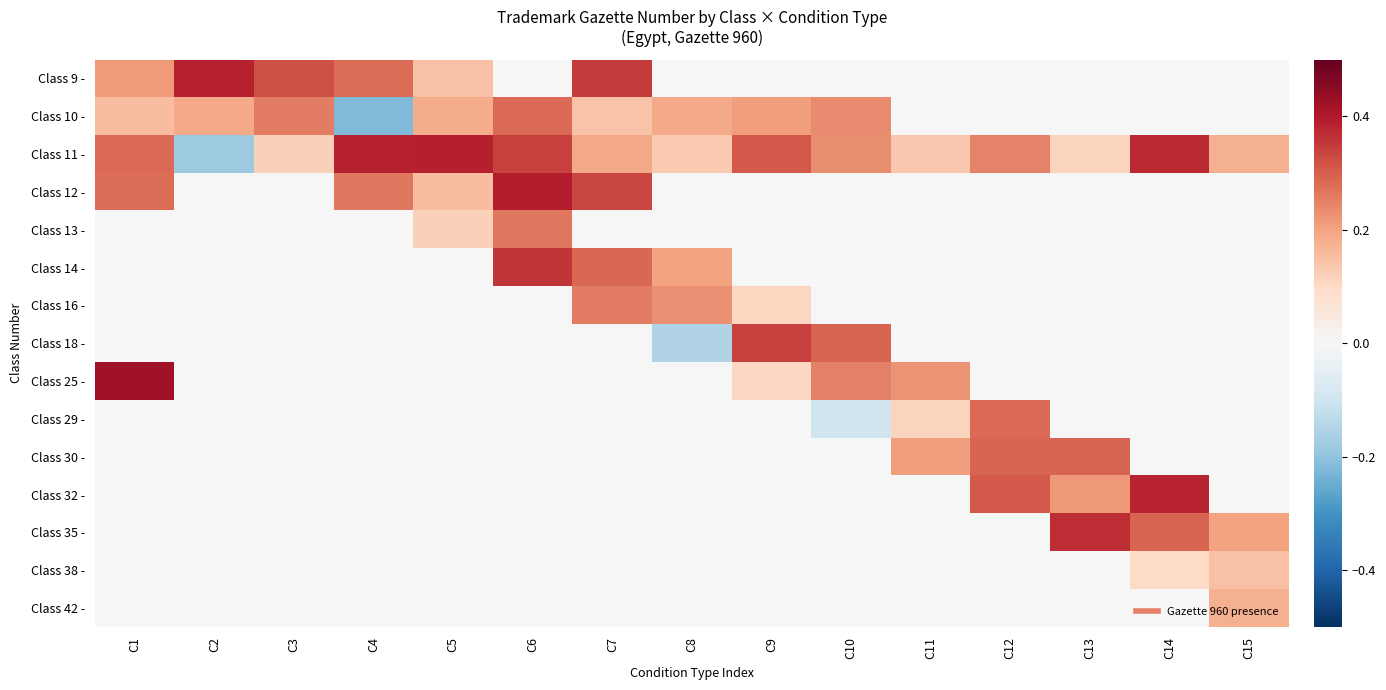

Which category has the lowest value across all series?

C4